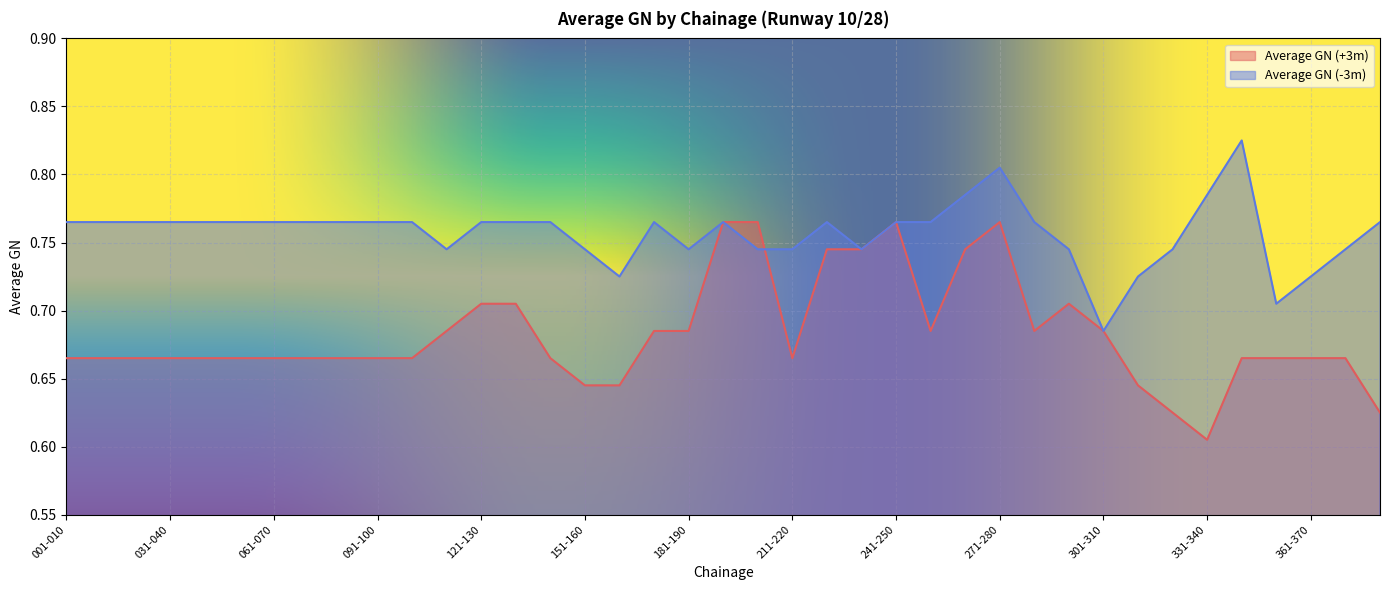

What is the difference between the maximum and minimum values in the Average GN (+3m) series?

0.2